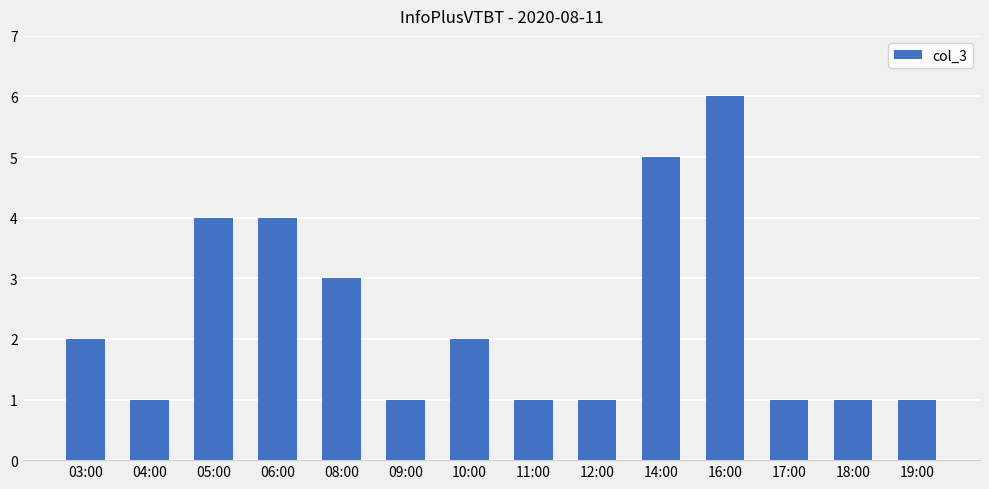

Reading left to right, list all the values displayed in this chart.

03:00=2	04:00=1	05:00=4	06:00=4	08:00=3	09:00=1	10:00=2	11:00=1	12:00=1	14:00=5	16:00=6	17:00=1	18:00=1	19:00=1